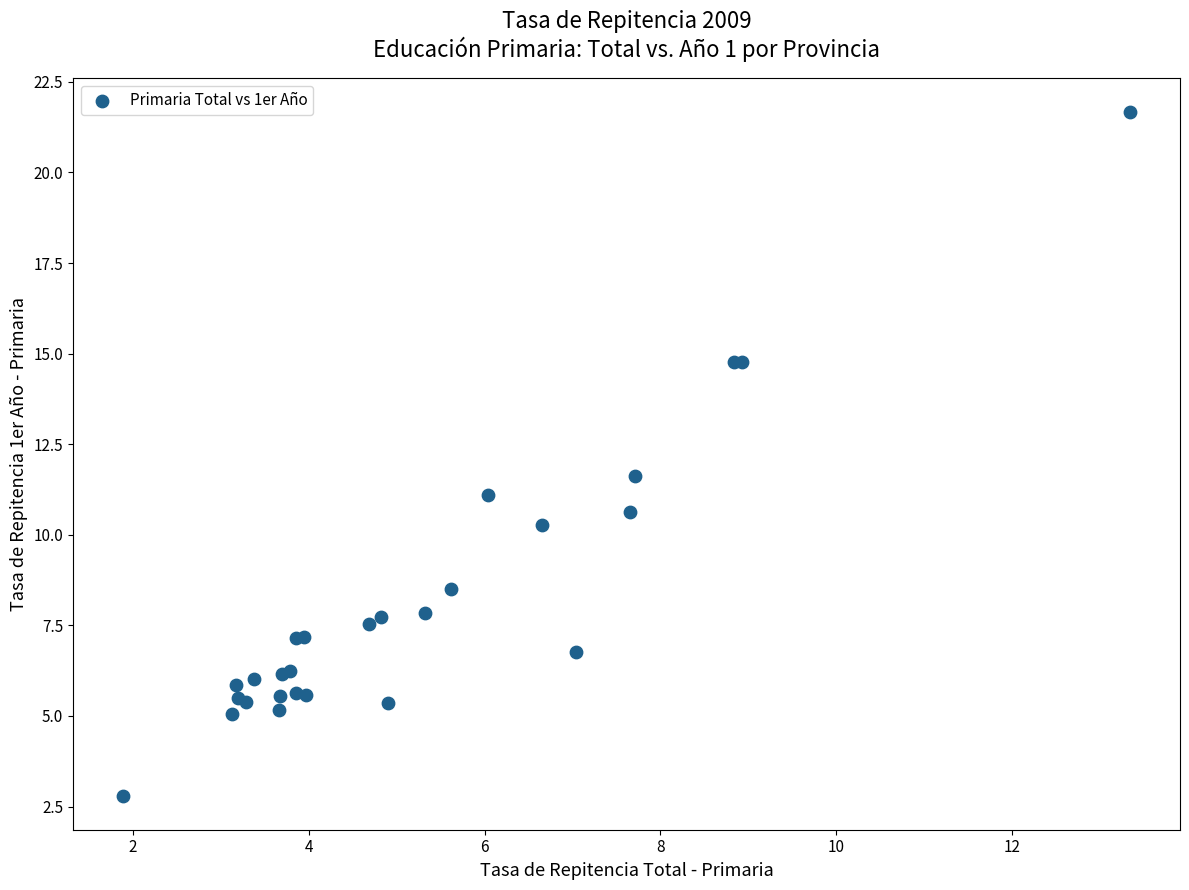

What Y value in the scatter plot is closest to 12?

11.6